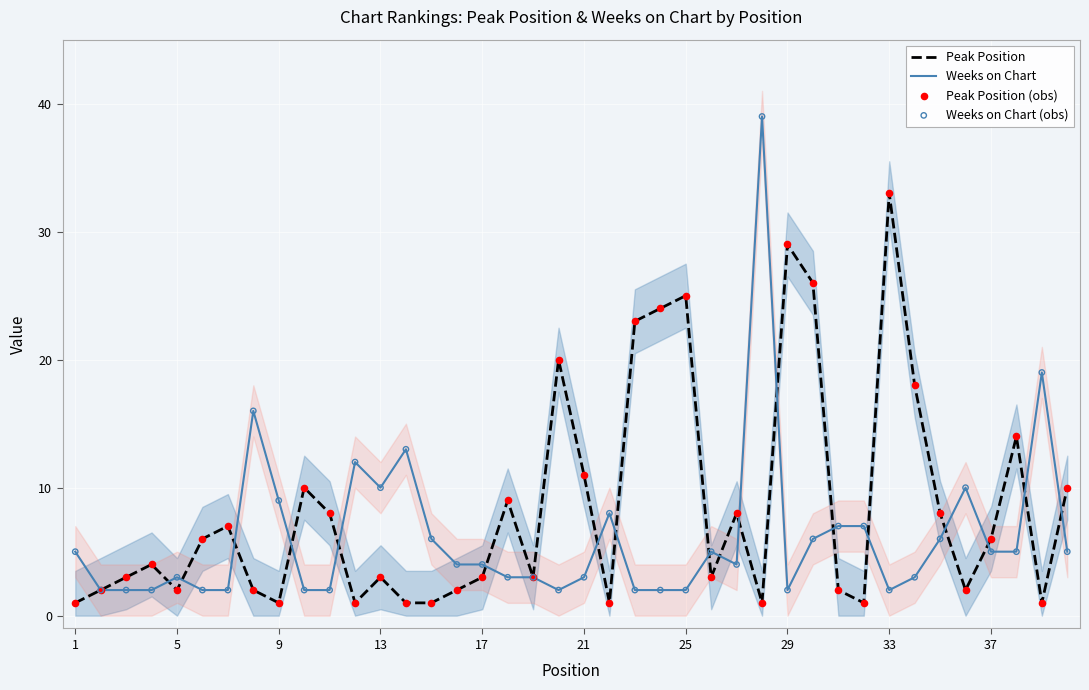

Which series has the largest total across all categories?

Peak Position